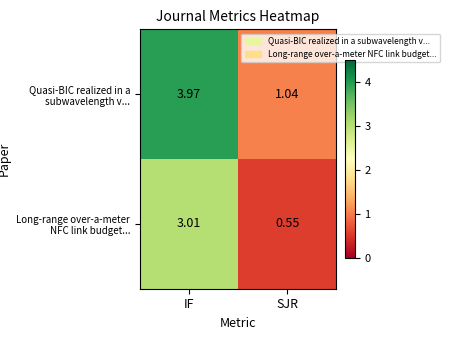

At how many categories does at least one series exceed 3?

1